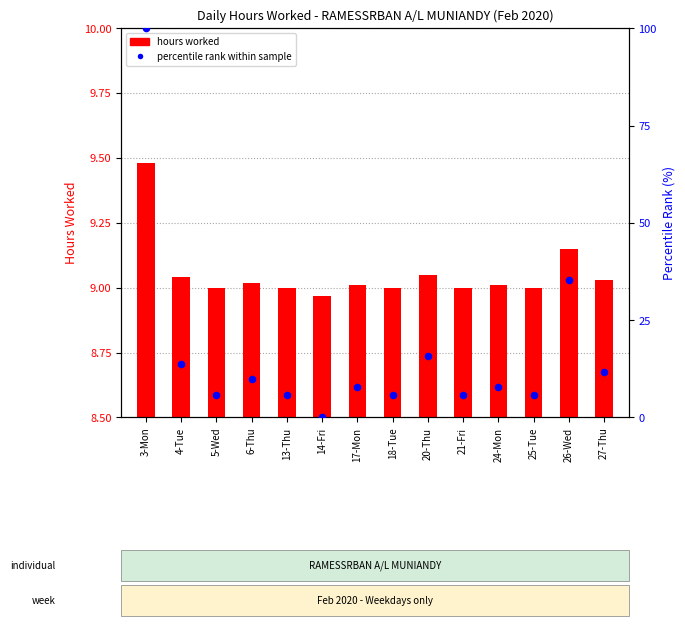

Which series reaches the minimum Y coordinate?

percentile rank within sample